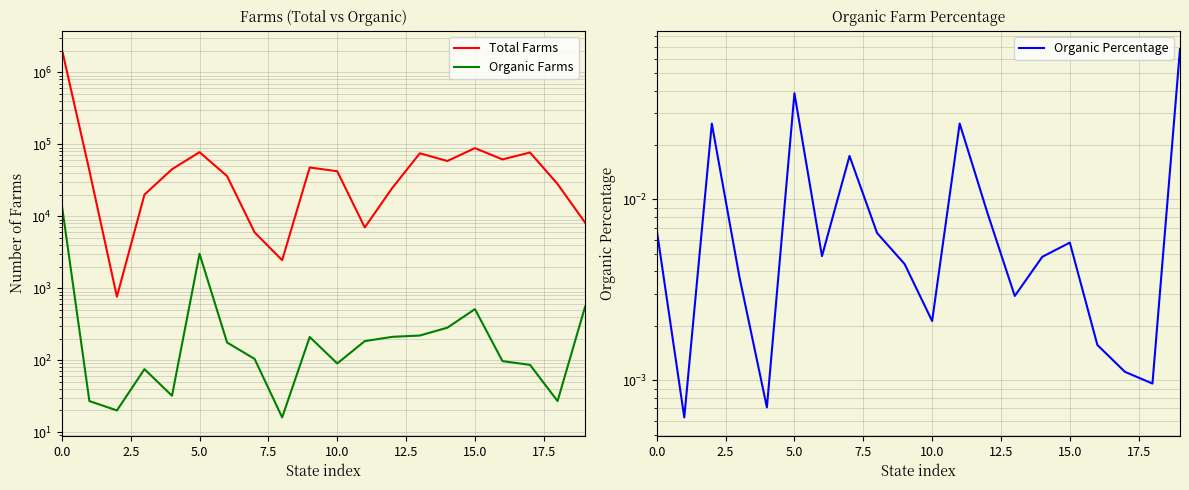

How many lines are shown in the chart?

3